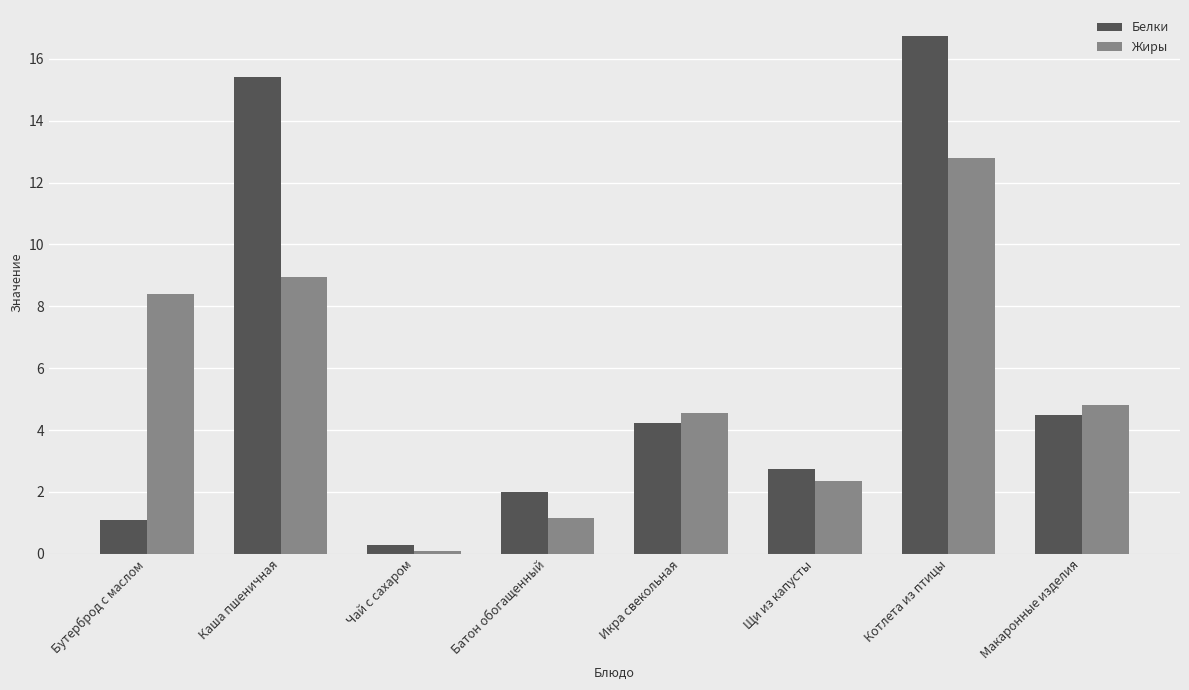

What is the sum of the Белки values at Чай с сахаром and Батон обогащенный?

2.3